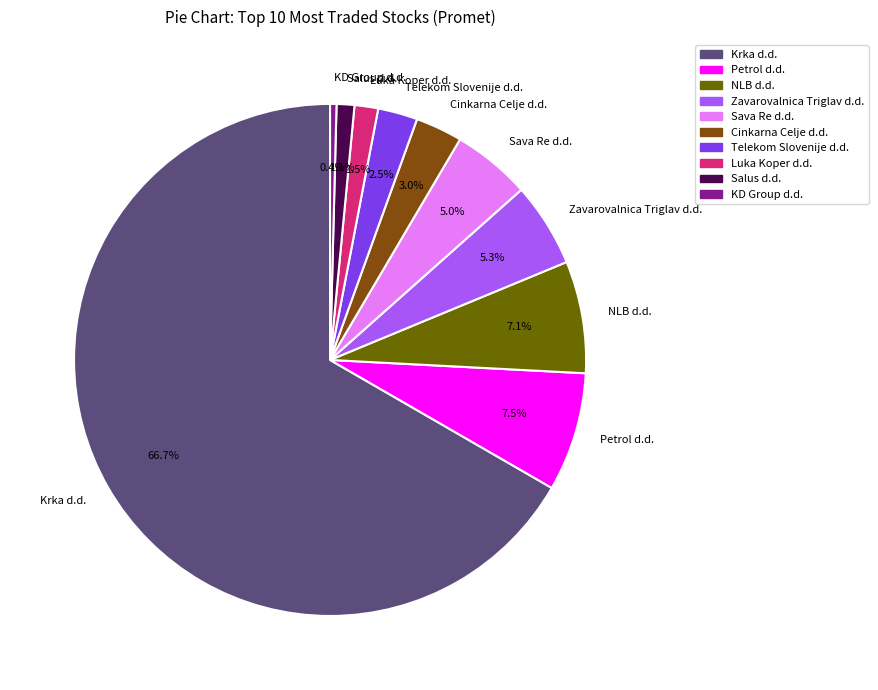

What is the largest slice in the pie chart?

Krka d.d.